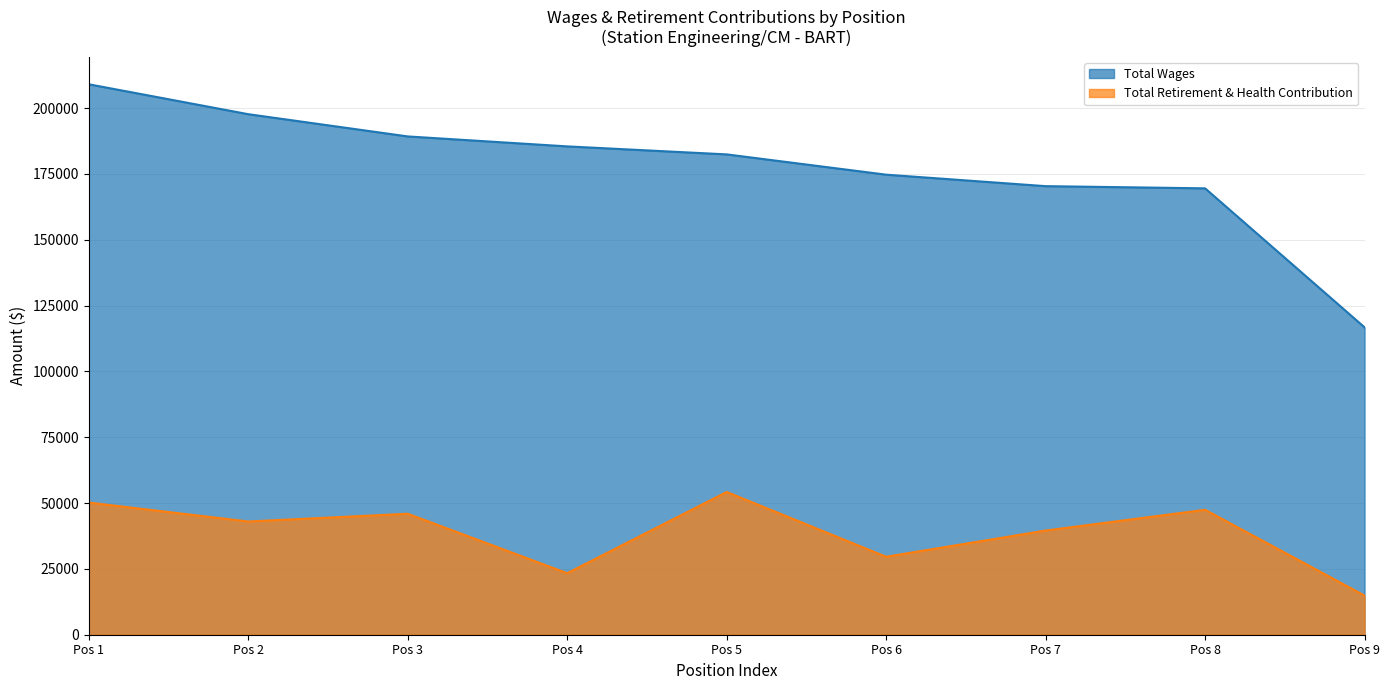

What is the greatest value displayed?

209072